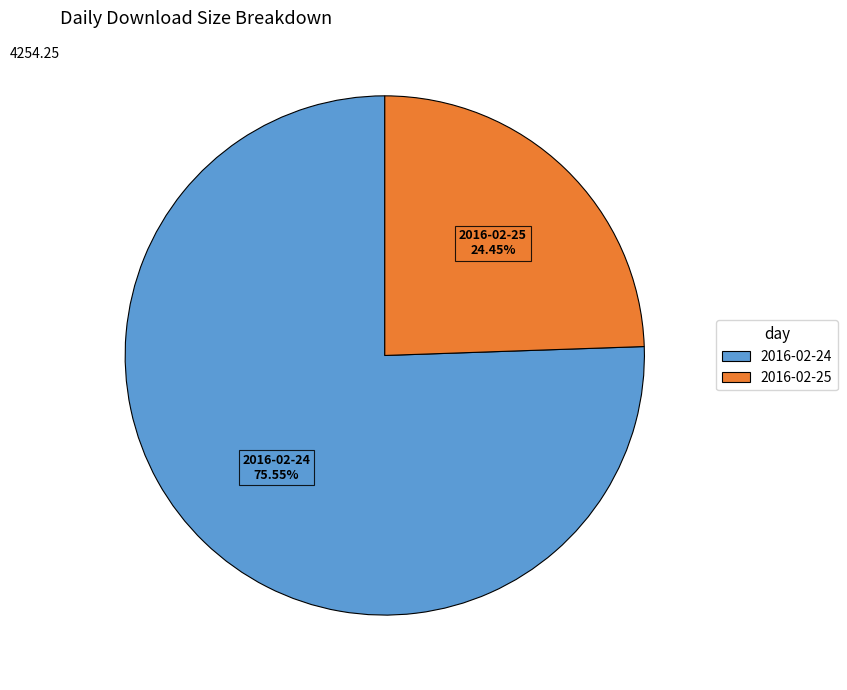

Which slice represents more than half of the pie?

2016-02-24